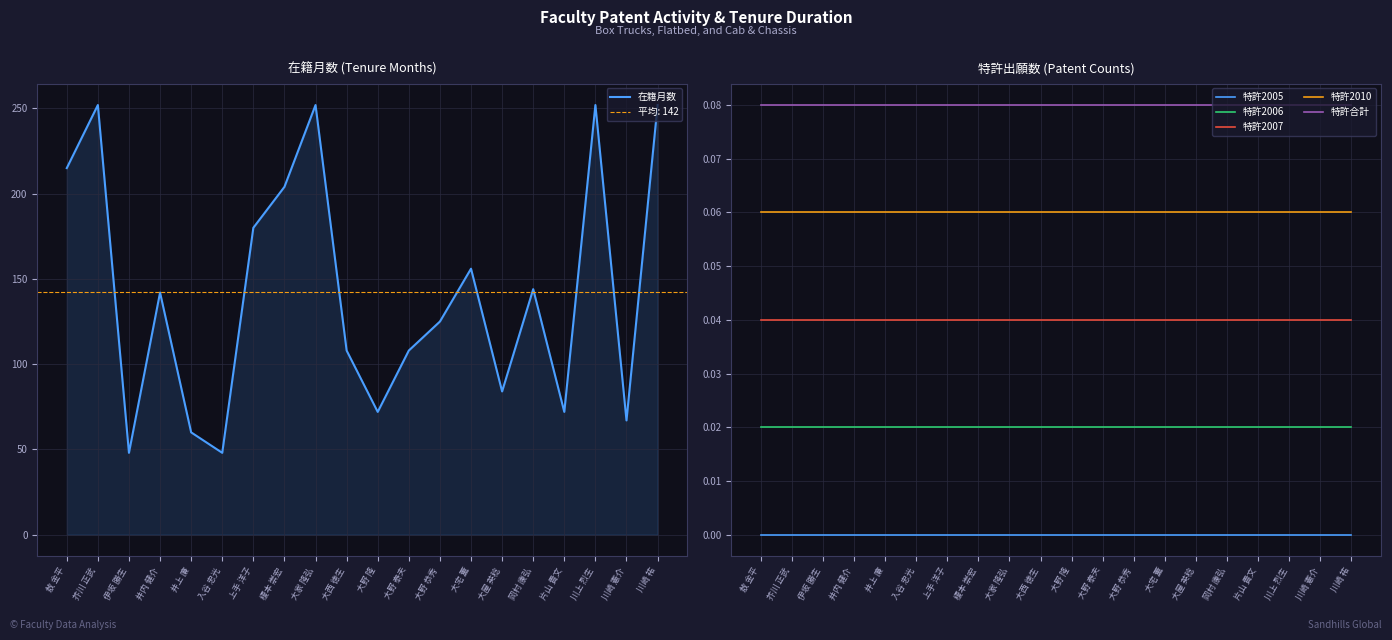

List the series in order of their peak value, highest first.

在籍月数, 特許合計, 特許2010, 特許2007, 特許2006, 特許2005